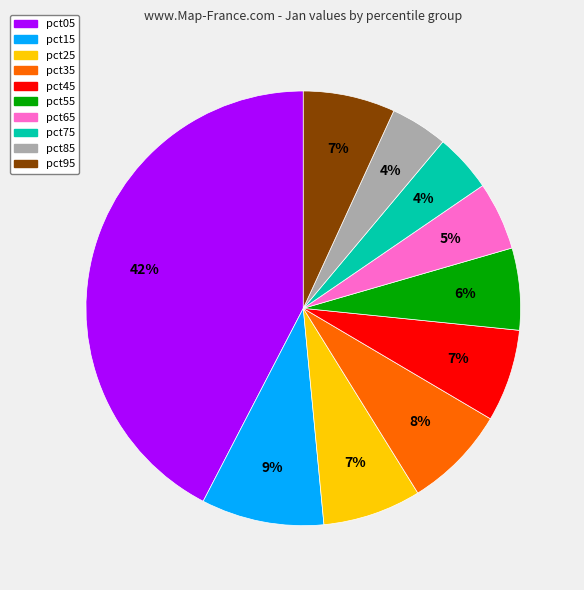

Is it true that pct35 is 22% of the pie?

False